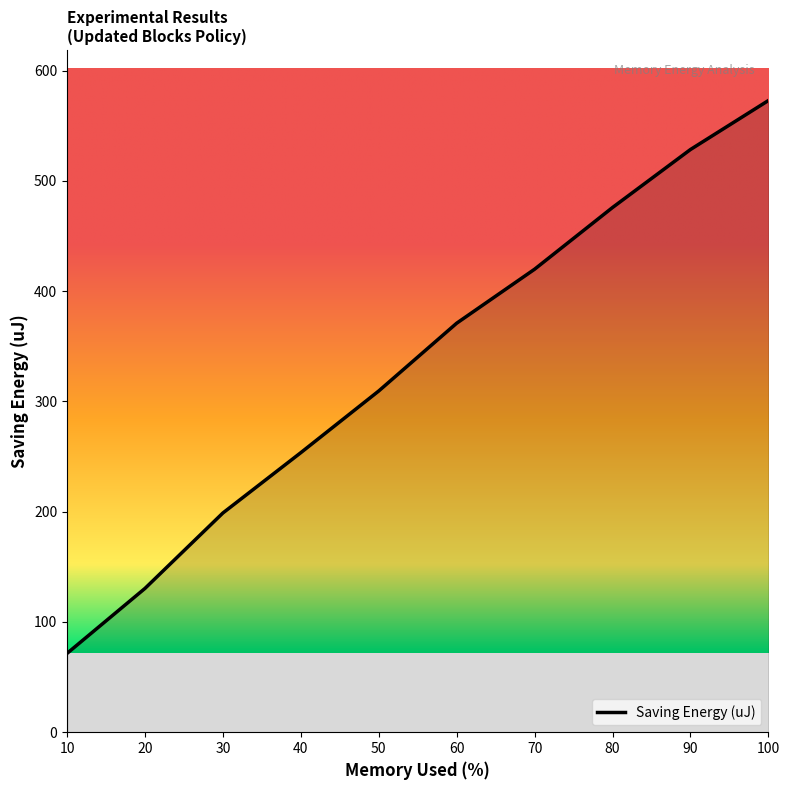

What is the sum of the values at 60 and 80?

846.7